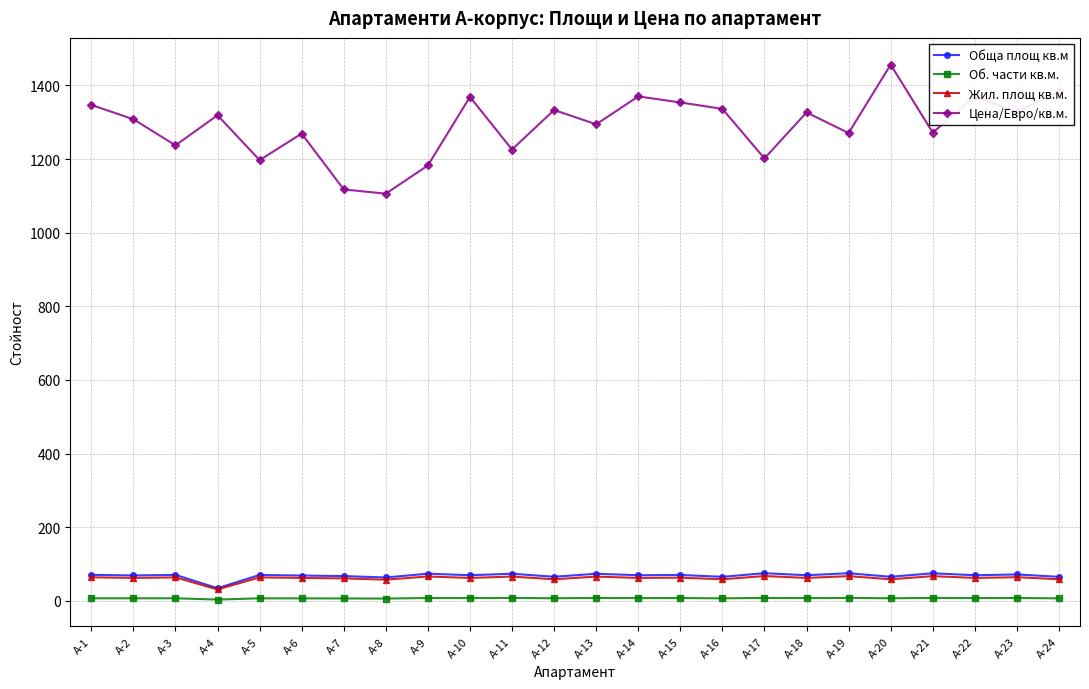

What is the lowest value of the Обща площ кв.м series?

34.1